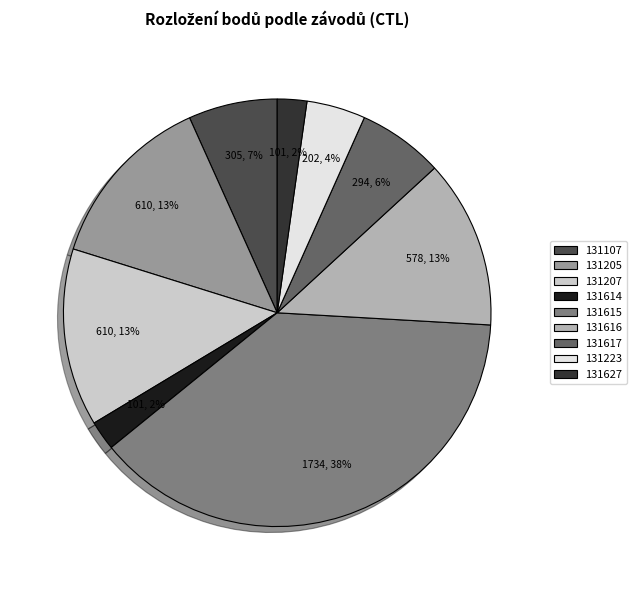

The 131107 slice represents 7% of the pie. True or false?

True